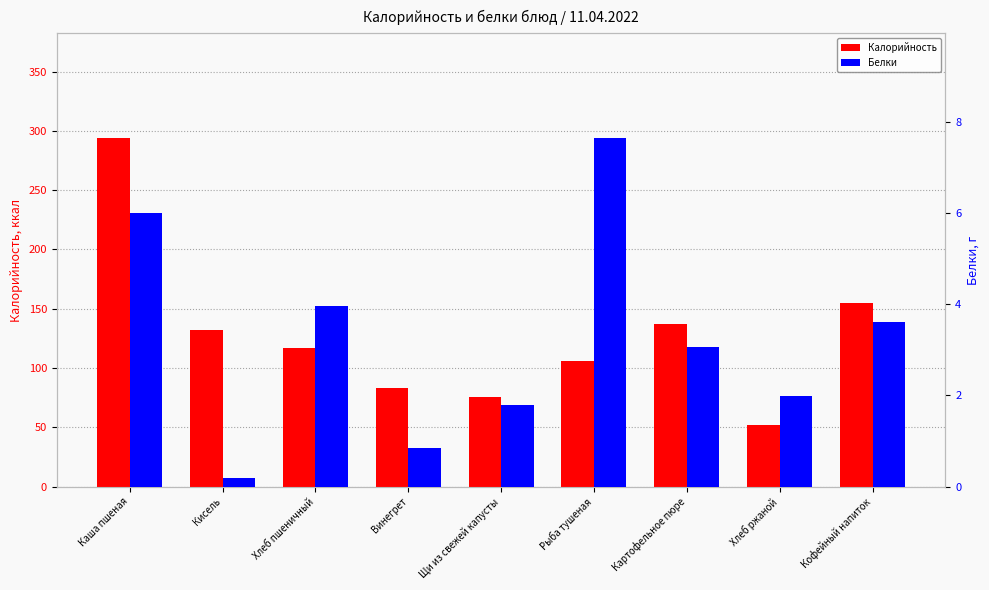

Between Винегрет and Хлеб пшеничный, which is larger?

Хлеб пшеничный